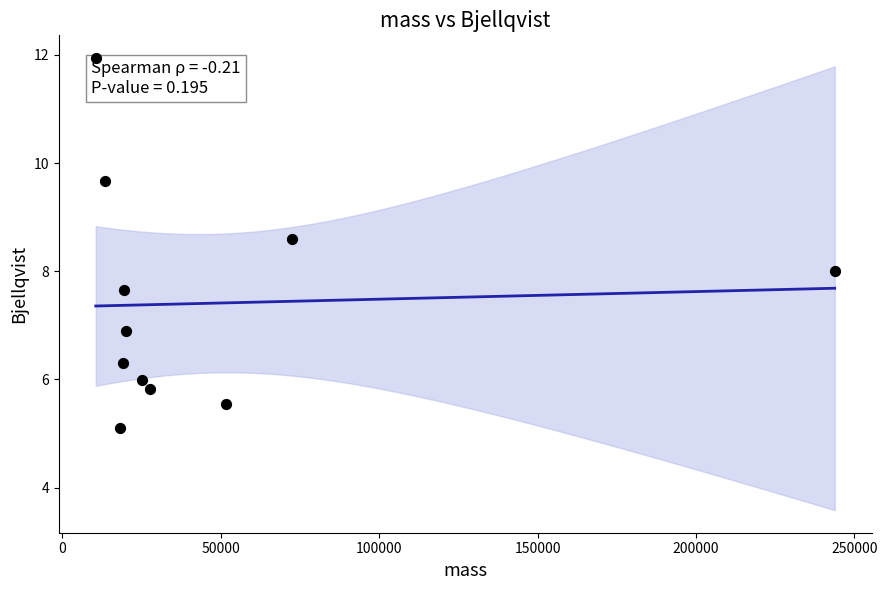

What is the average Y value?

7.4